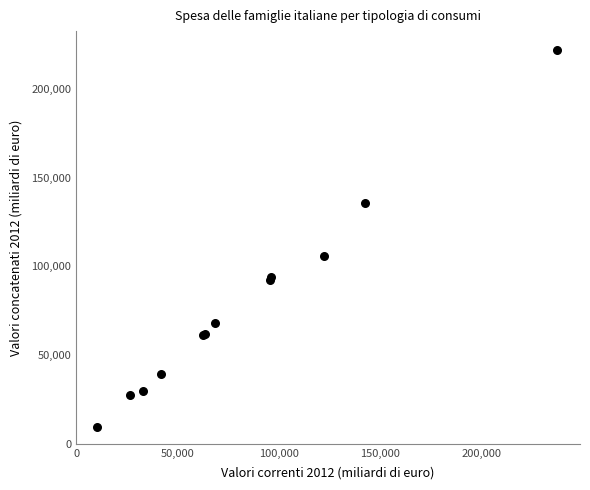

What Y value in the scatter plot is closest to 115765?

105890.2